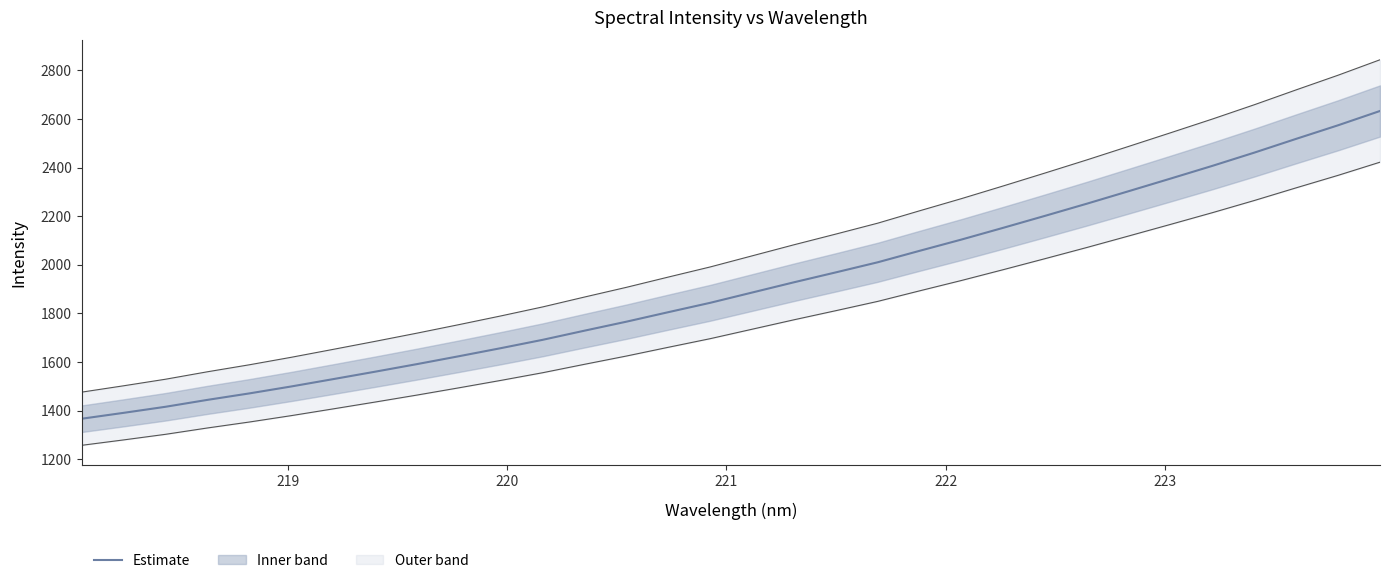

What is the maximum value for Estimate?

2632.7